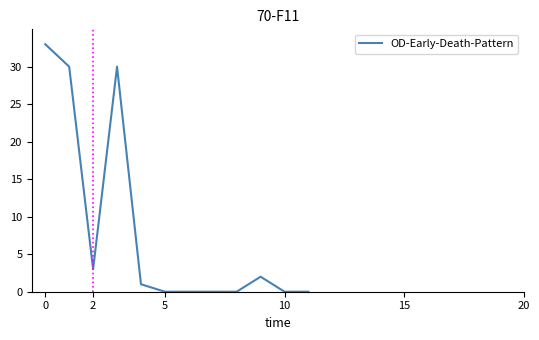

What is the greatest value displayed?

33